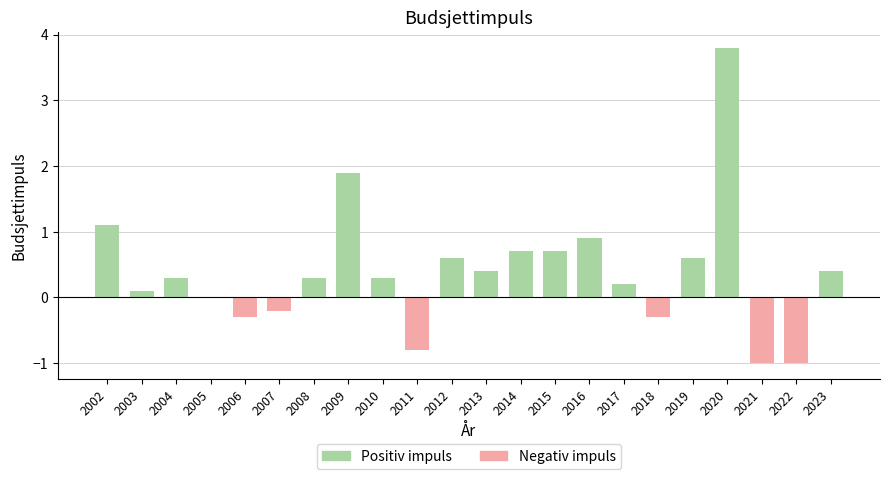

The chart shows a value of 2.3 at 2005. True or false?

False